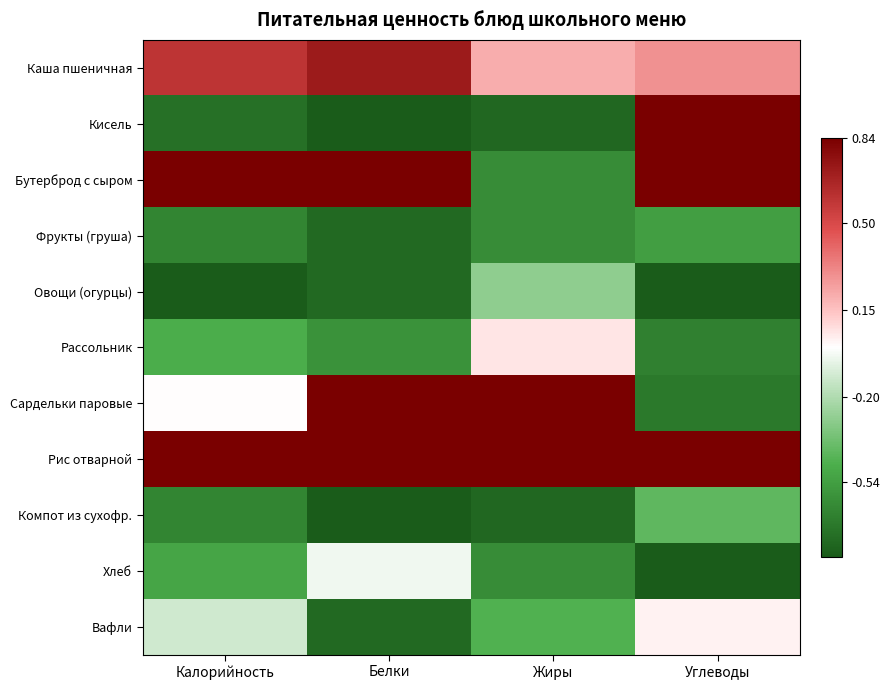

Which label corresponds to the largest value in the chart?

Калорийность